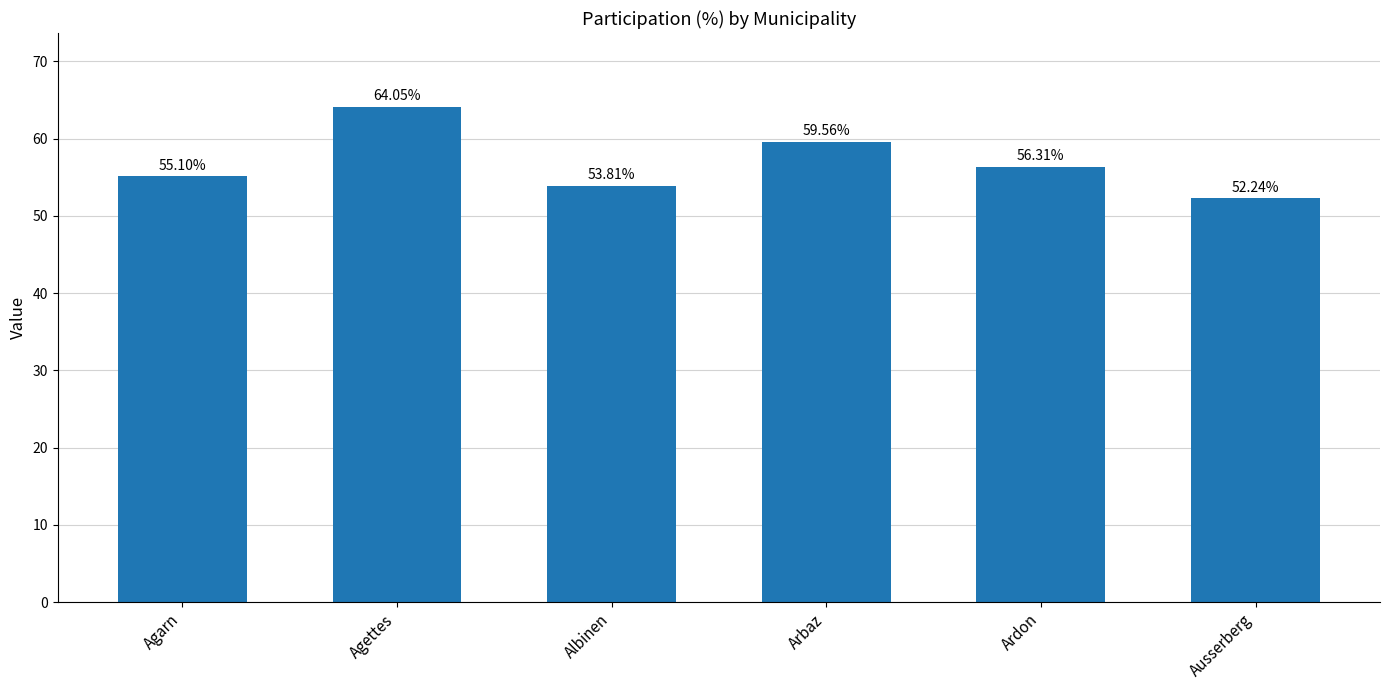

Which label corresponds to the smallest value in the chart?

Ausserberg